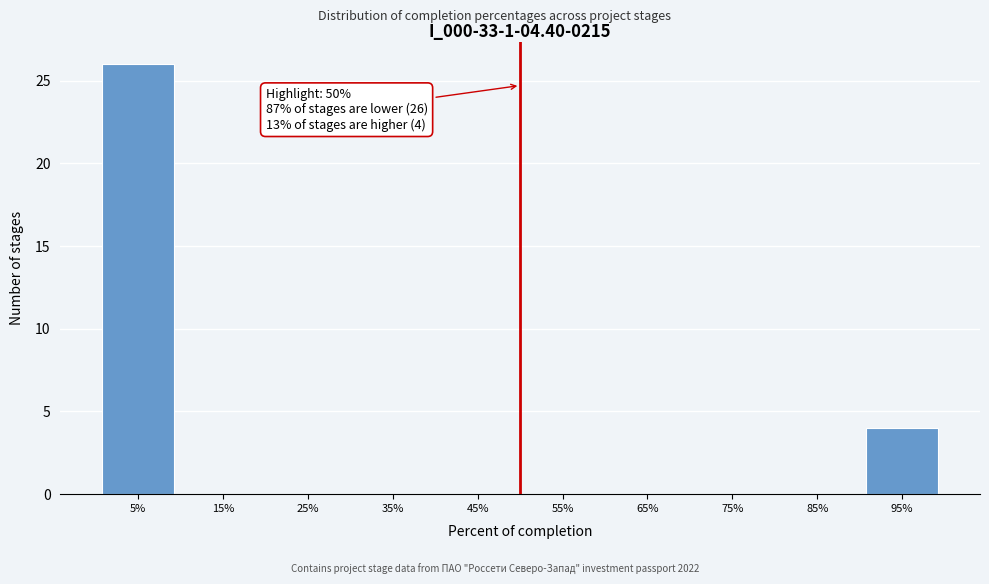

Which range on the x-axis has the tallest bar?

0 to 10